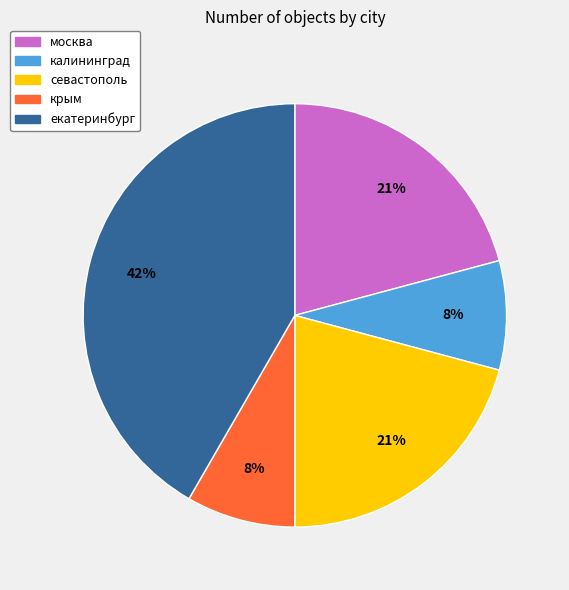

How many slices are in this pie chart?

5